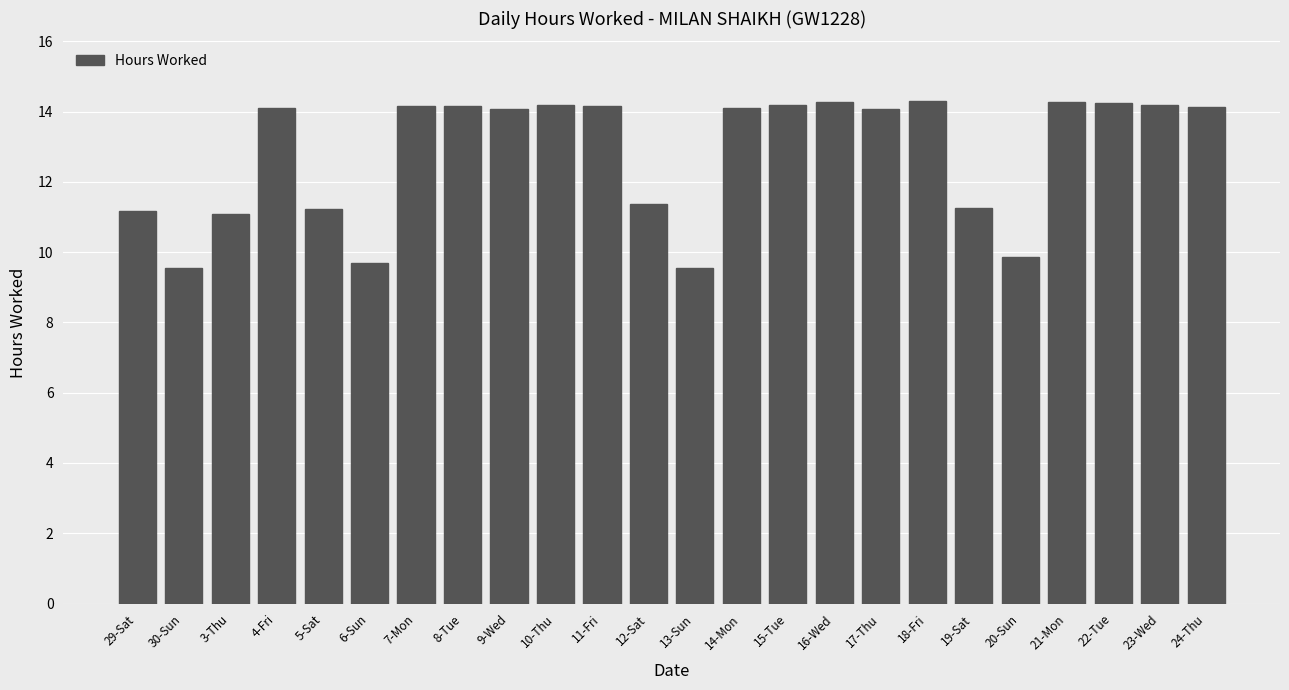

What is the change in value from 3-Thu to 13-Sun?

-1.5